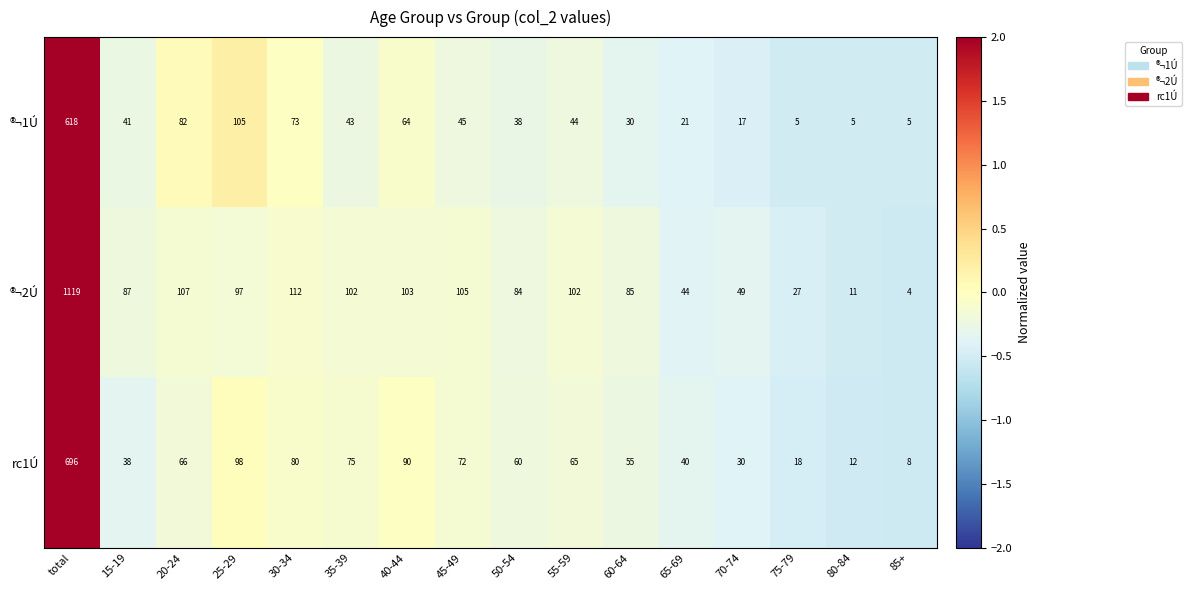

True or false: ®¬1Ú has a value of 360 at total.

False